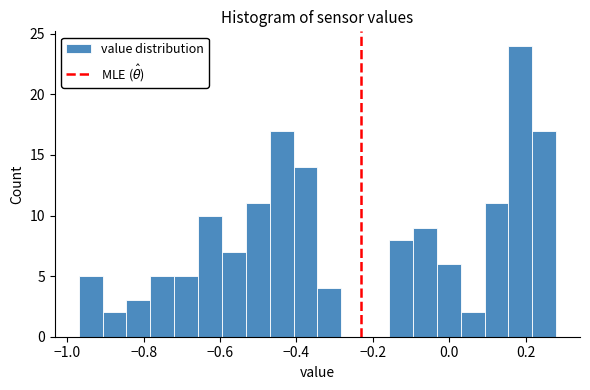

Read against the x-axis, roughly where is the centre of the tallest bar?

0.18